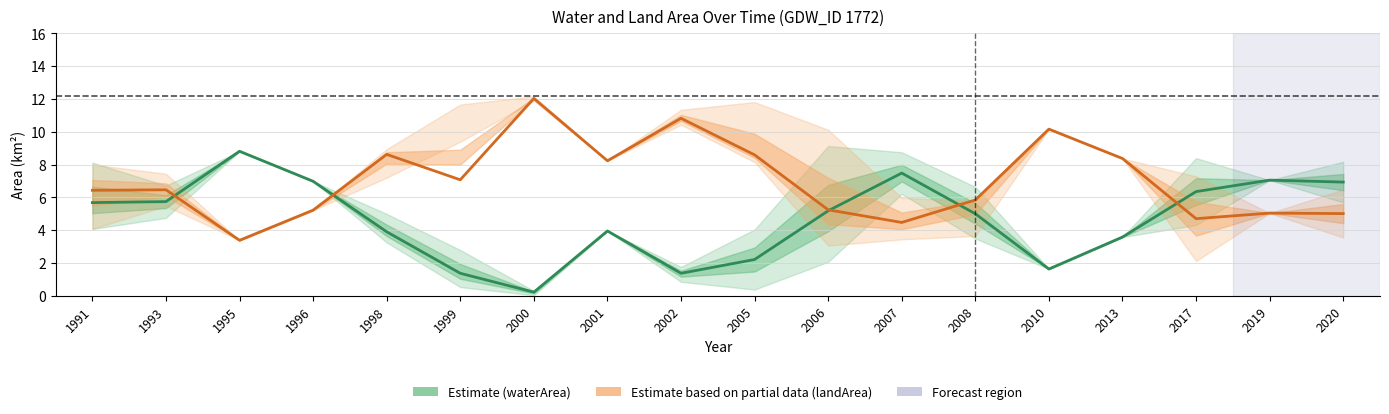

The value of landArea at 2013 is 8.4. True or false?

True